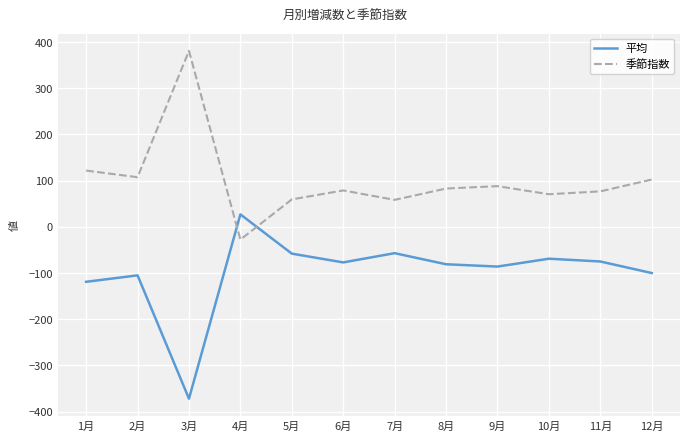

Between which two adjacent categories do 平均 and 季節指数 first intersect?

3月 and 4月